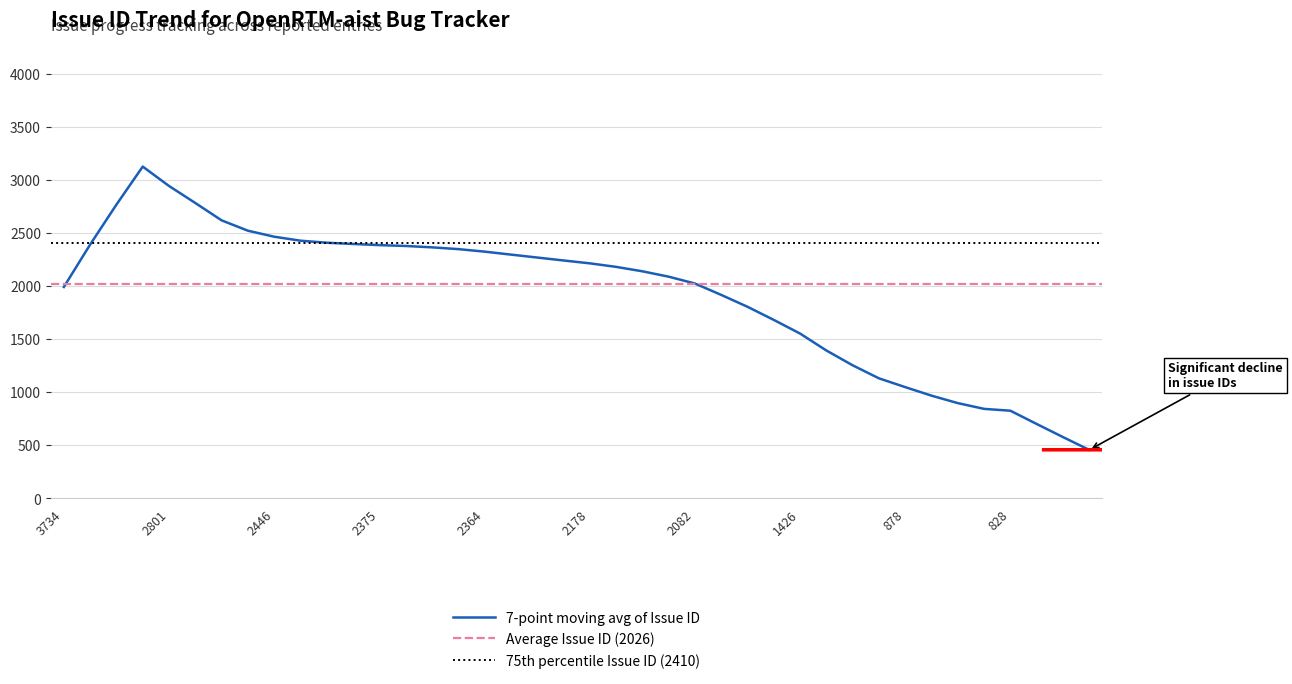

What is the highest value of the 7-point moving avg of Issue ID series?

3129.0